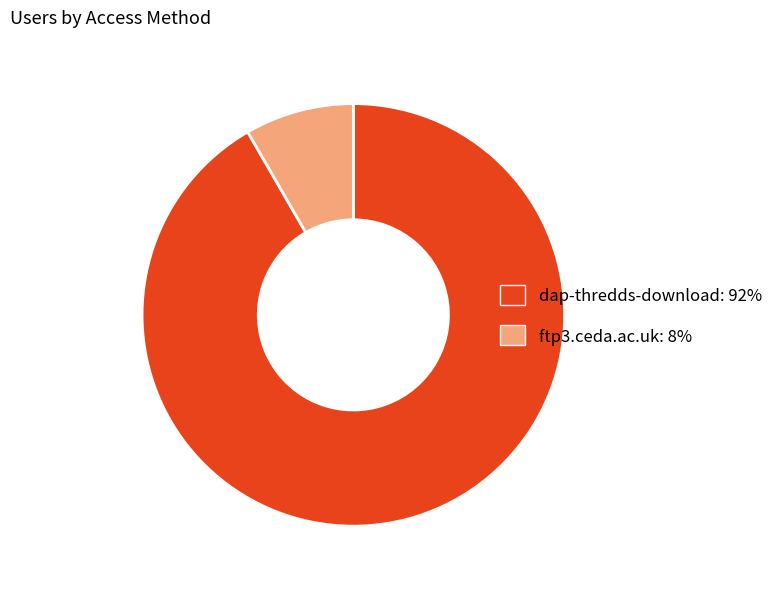

True or false: ftp3.ceda.ac.uk accounts for 20% of the total.

False